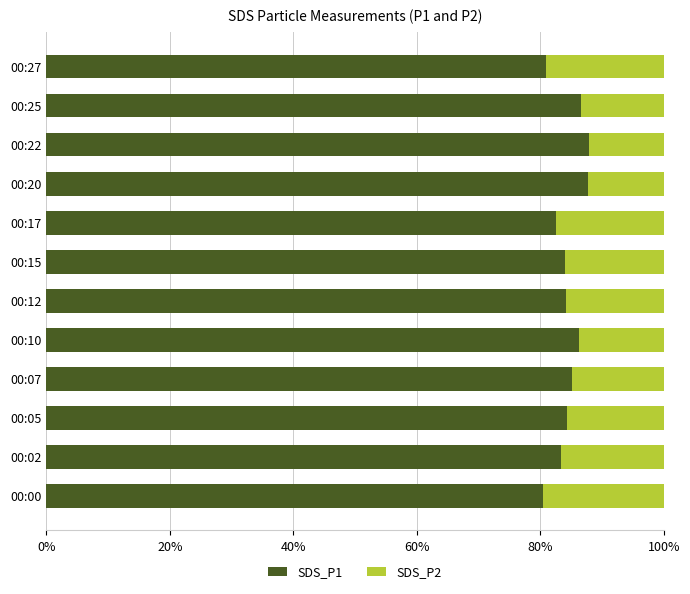

What is the difference between the second highest and minimum values in the SDS_P1 series?

7.3